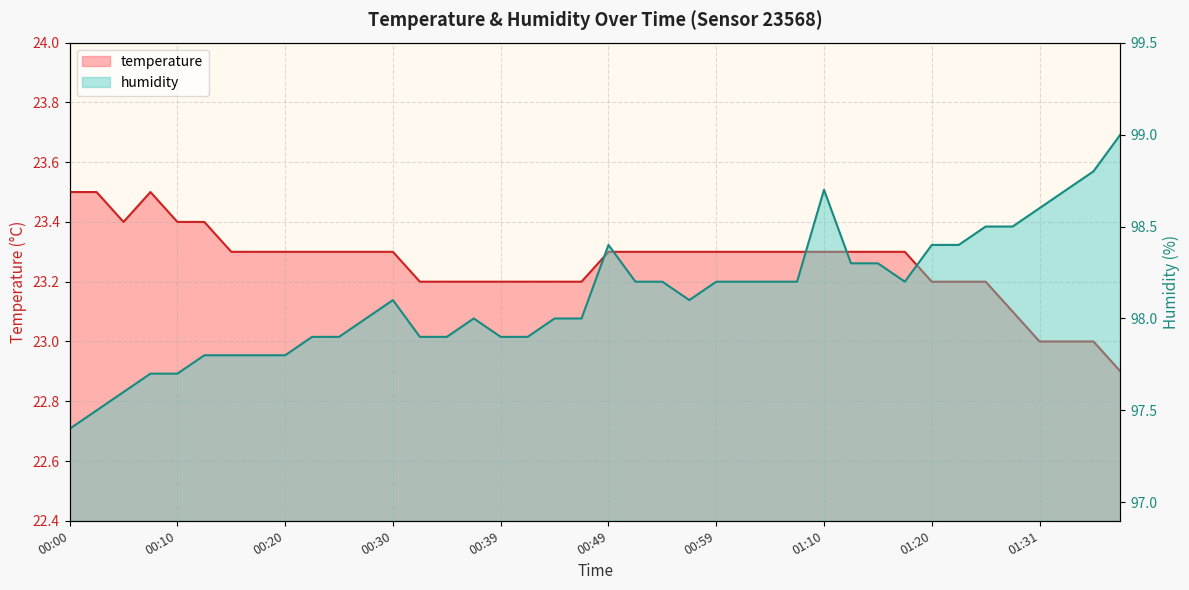

What is the label of the 12th point from the right?

01:10